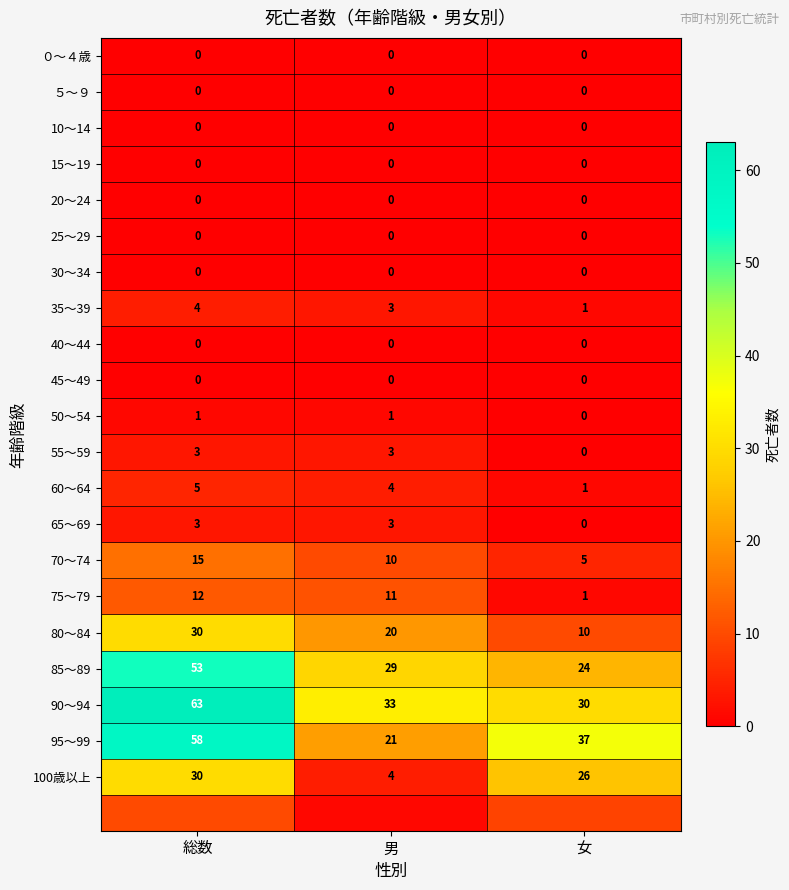

True or false: 100歳以上 has a value of 30 at 総数.

True